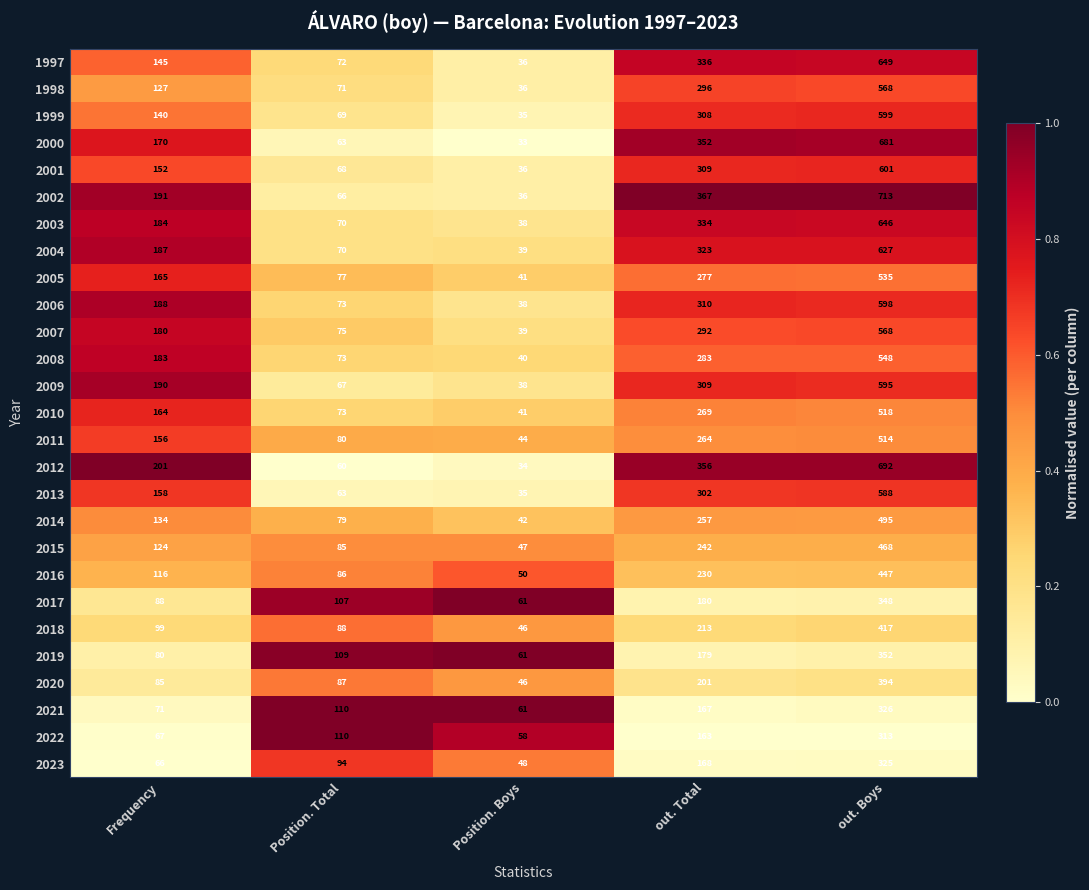

Rank the categories by 2013 value from lowest to highest.

Position. Boys, Position. Total, Frequency, out. Total, out. Boys